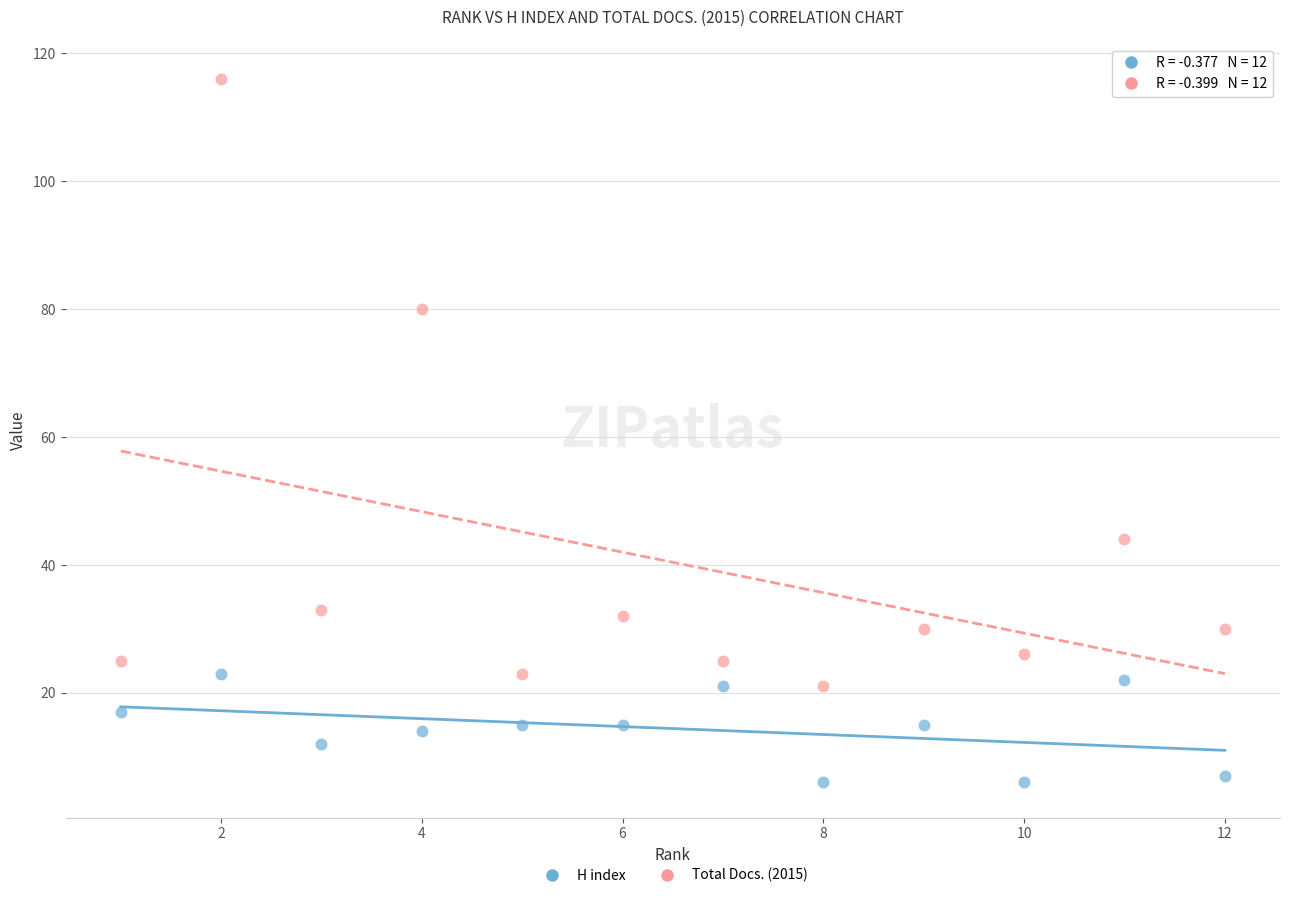

Across all data points, what is the range of X values (max minus min)?

11